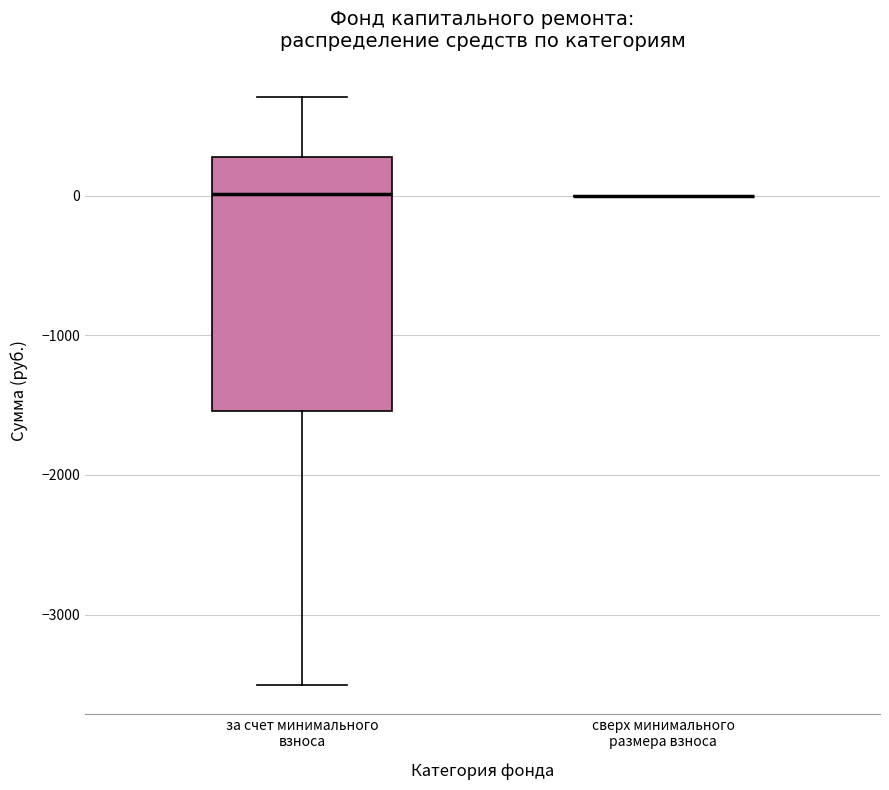

Reading left to right, transcribe this box plot: for each box, give where its median line is, the range the box spans, and where its two whiskers end, as read against the y-axis. The values are not printed on the chart, so give them approximately, as read against the axis.

за счет минимального взноса: median 0, box -1500 to 300, whiskers -3500 to 700
сверх минимального размера взноса: box collapsed to a line at 0, whiskers 0 to 0